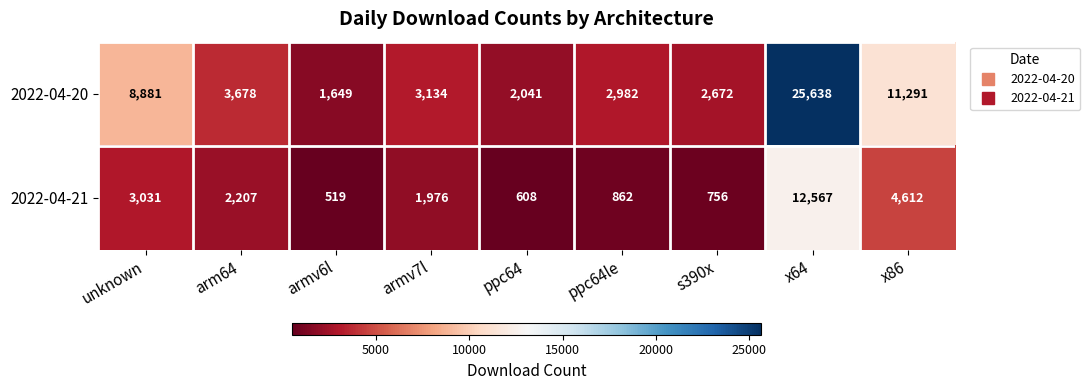

At armv6l, list the series in order from smallest to largest.

2022-04-21, 2022-04-20